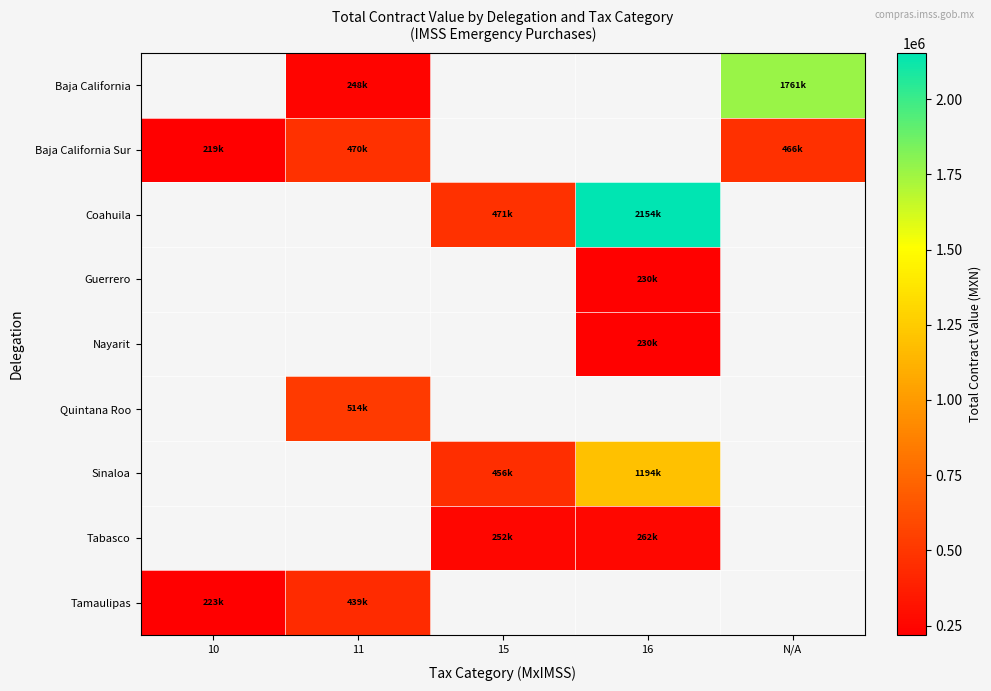

What value does the Baja California series have at N/A?

1760989.2